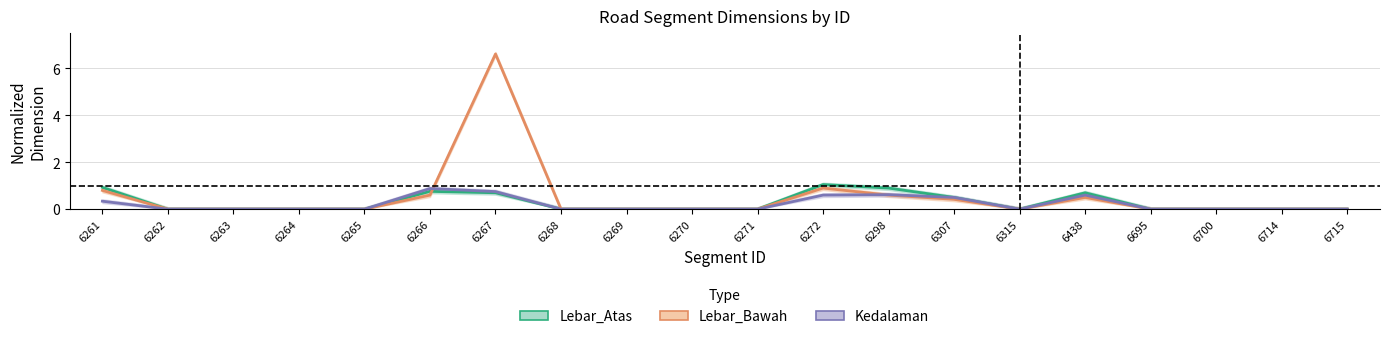

In Lebar_Bawah, how many points are lower than both neighbors (excluding endpoints)?

1